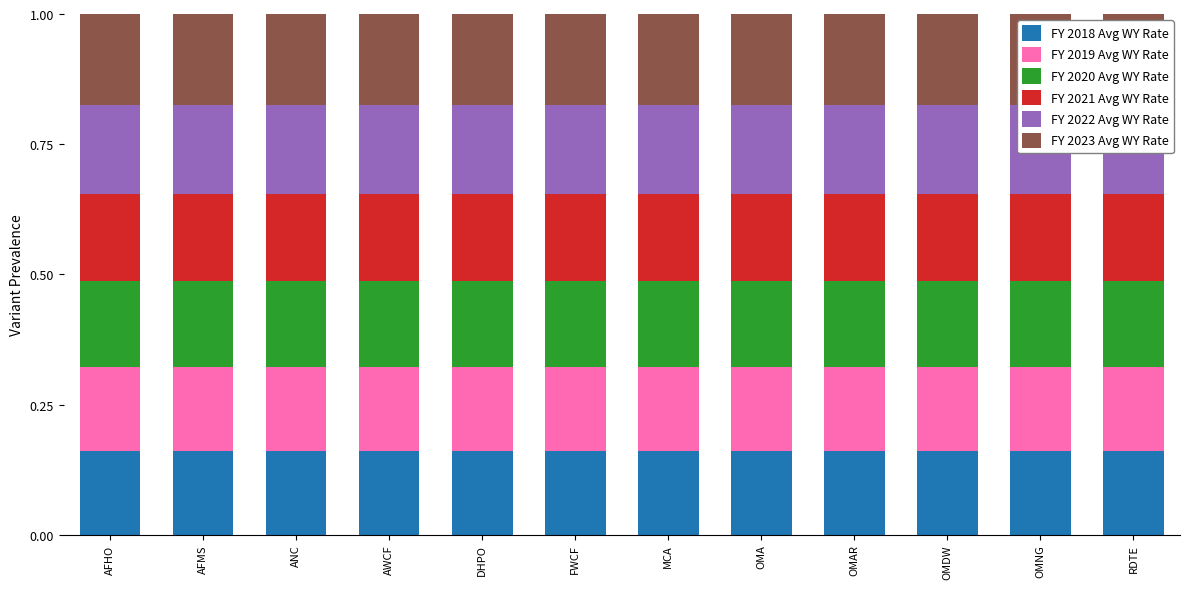

What is the total value across all series at DHPO?

1.0